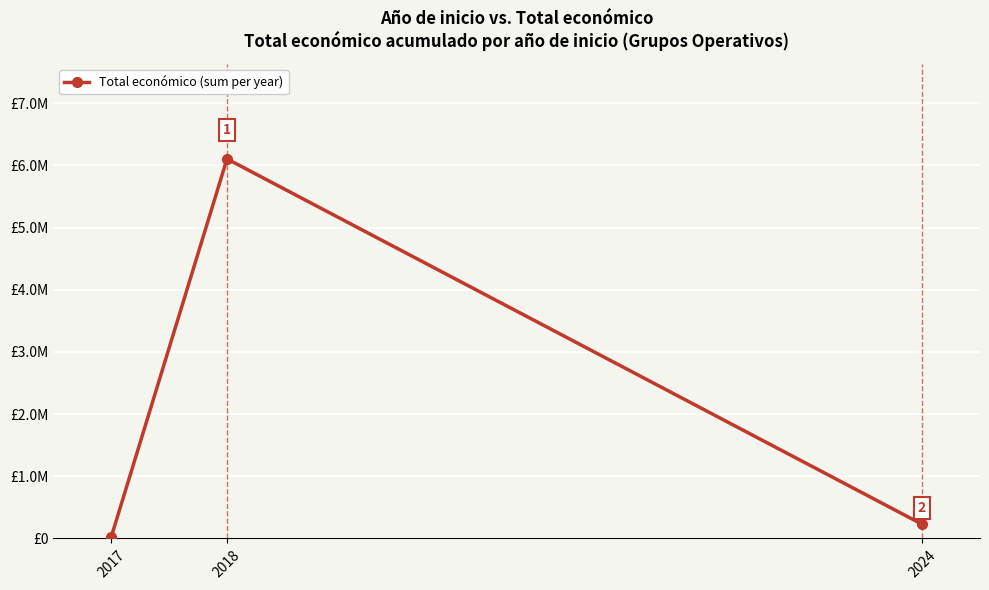

Rank the categories by value from highest to lowest.

2018, 2024, 2017